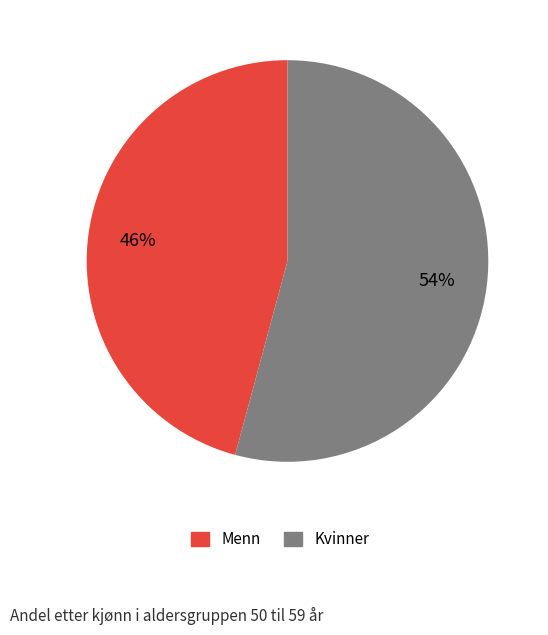

What is the smallest slice in the pie chart?

Menn